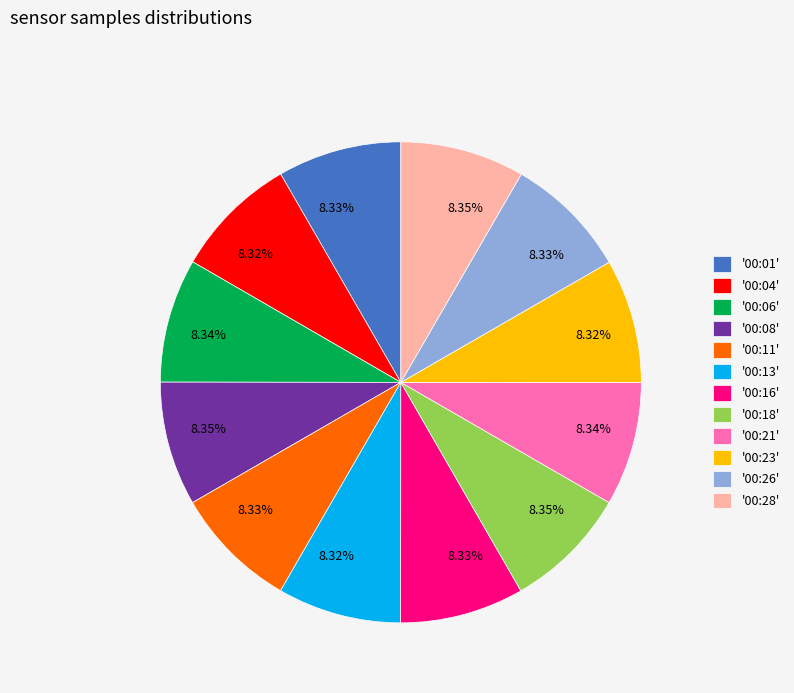

Does '00:16' account for over 50% of the chart?

No